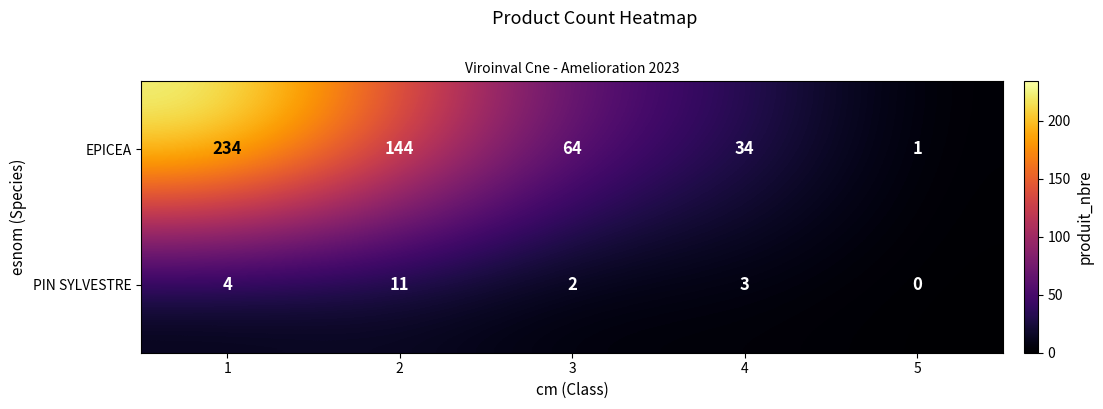

How many values in PIN SYLVESTRE are above zero?

4